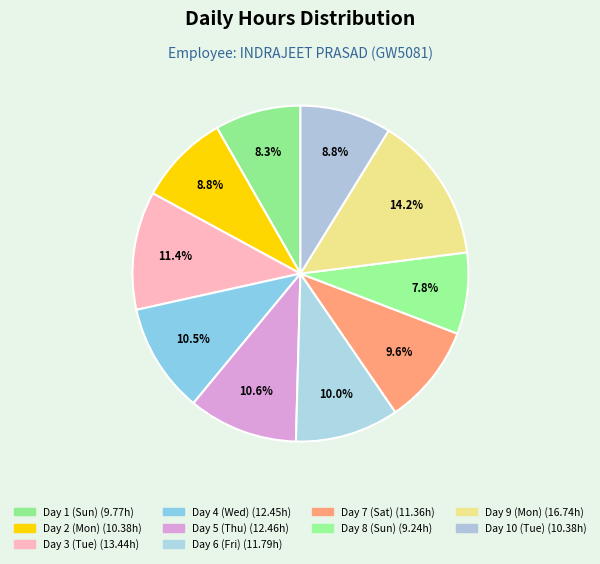

Count the number of slices in the pie.

10